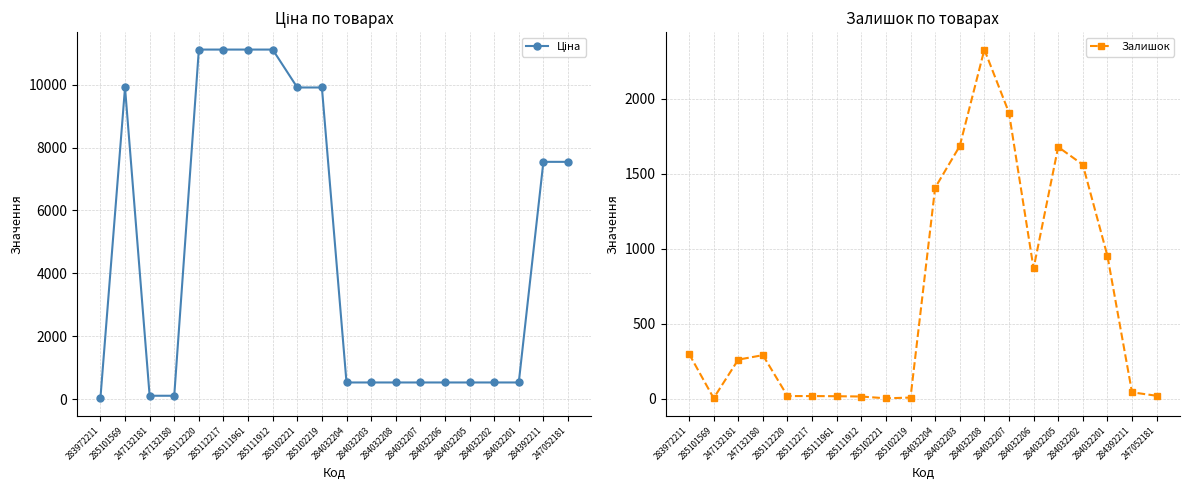

Which series has the largest total across all categories?

Ціна